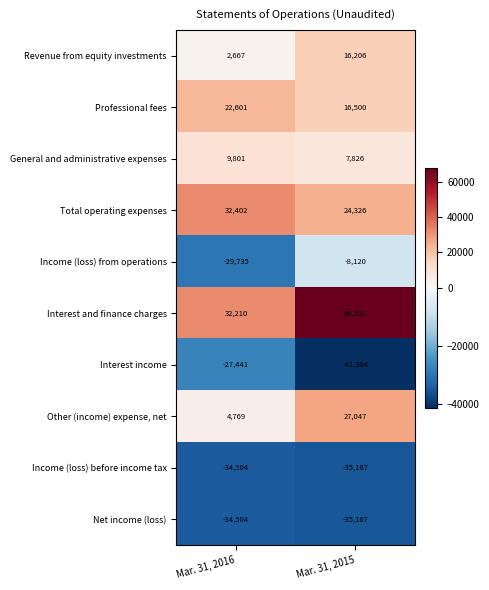

True or false: General and administrative expenses has a value of 9801 at Mar. 31, 2016.

True